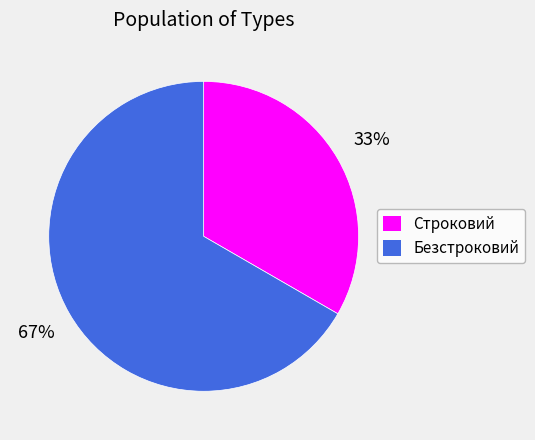

Is the sum of Безстроковий and Строковий greater than half?

Yes